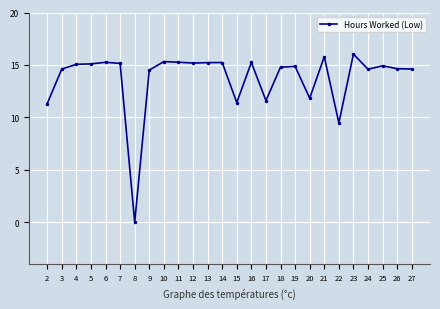

What is the average value?

13.7